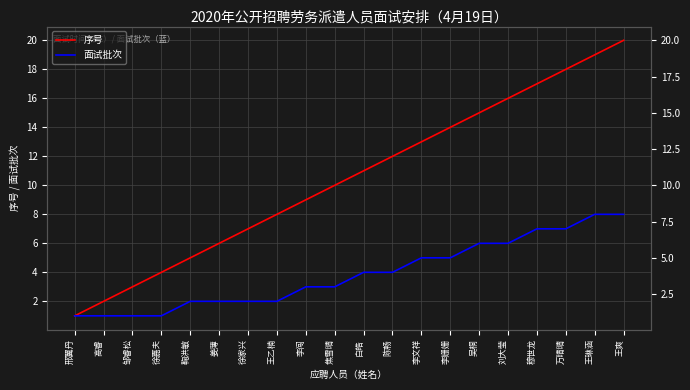

Which series has the largest total across all categories?

序号